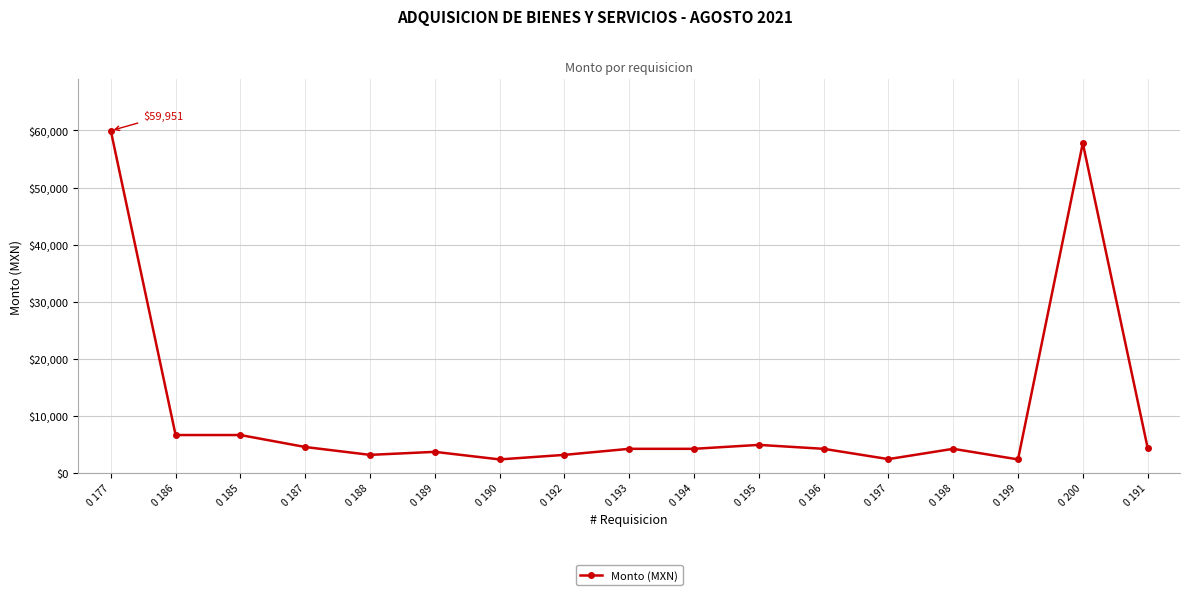

Which label corresponds to the largest value in the chart?

0 177